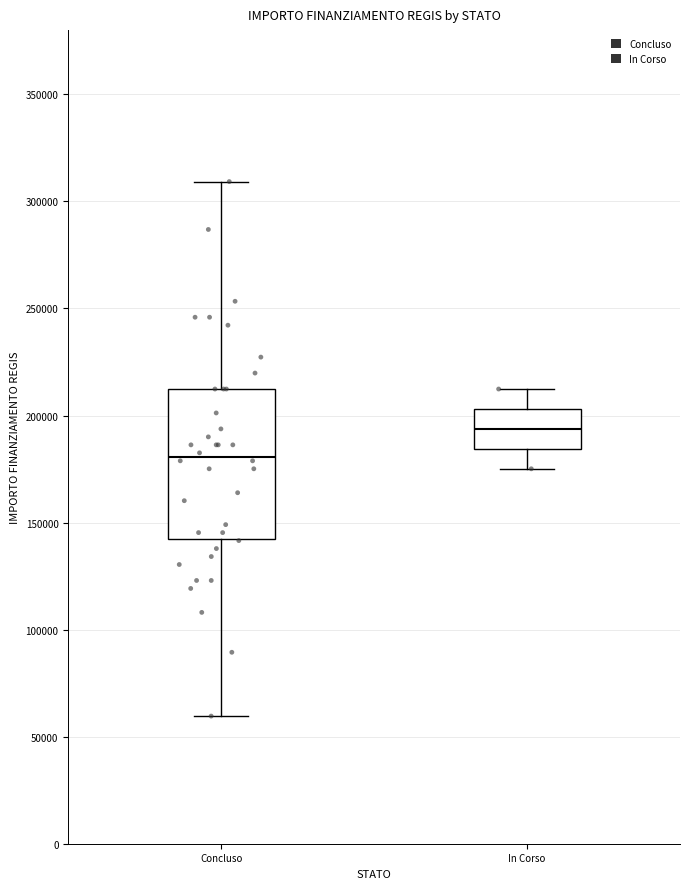

Which box is the tallest, from its lower edge to its upper edge?

Concluso